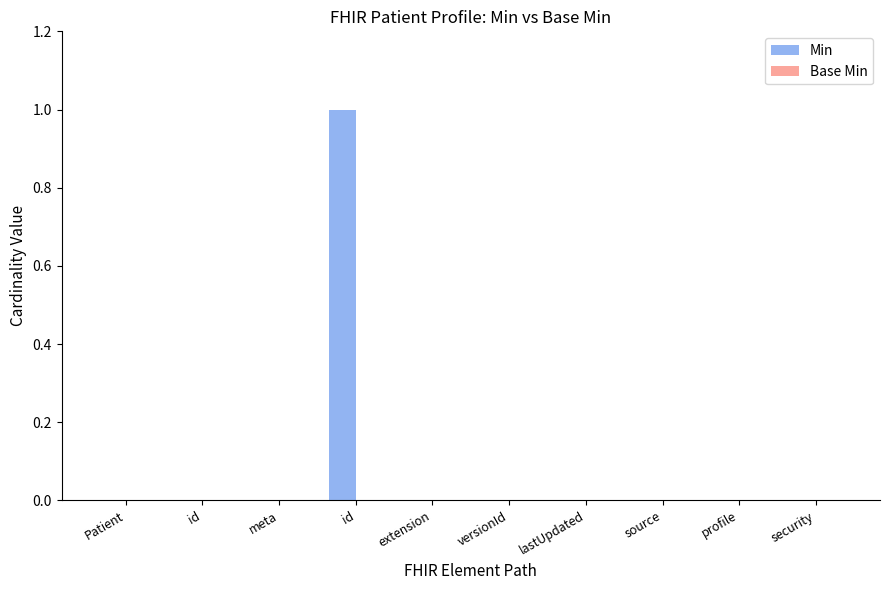

How many categories are shown in the chart?

10